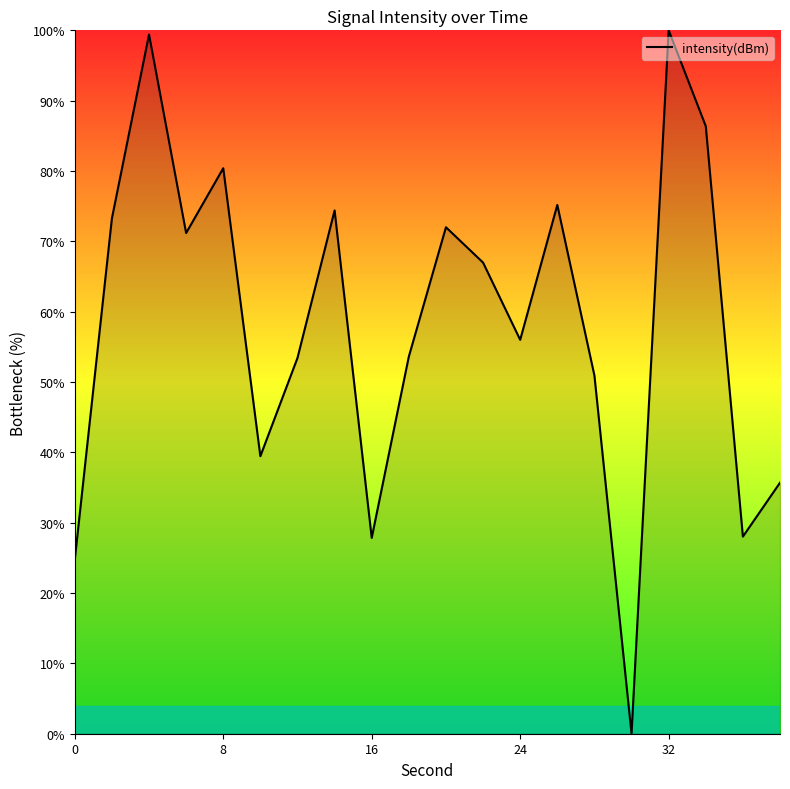

True or false: the data has more than 2 interior local peaks.

True